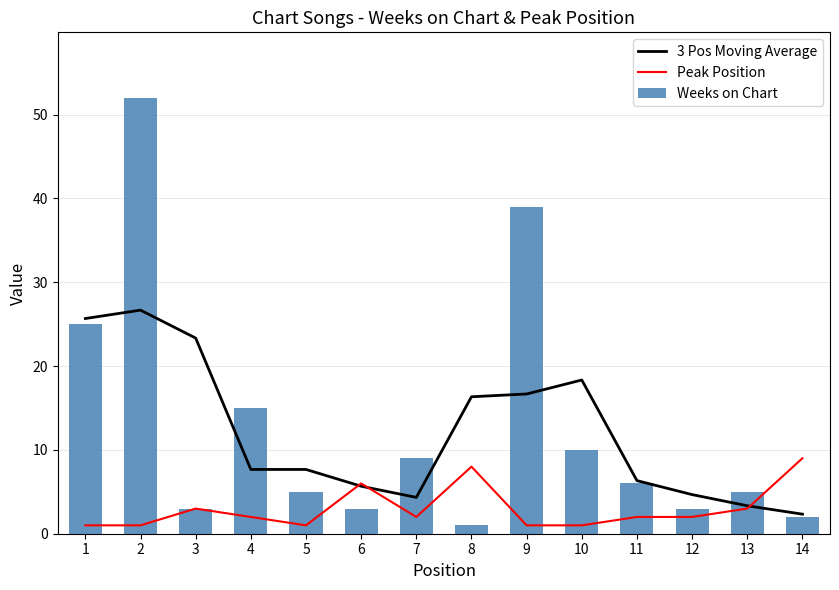

What is the difference between the maximum and minimum values in the 3 Pos Moving Average series?

24.3